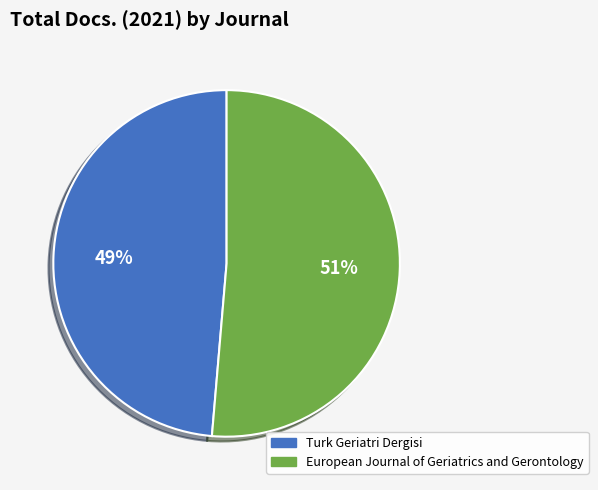

Count the number of slices in the pie.

2